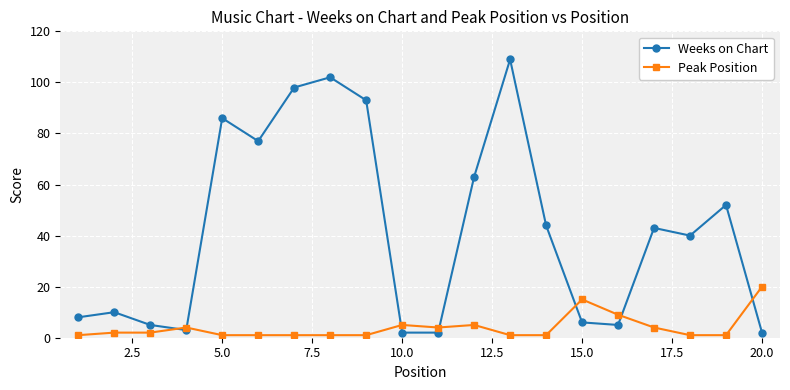

Which series has the widest spread of values?

Weeks on Chart